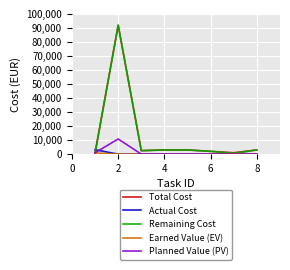

What is the highest value of the Remaining Cost series?

92000.0